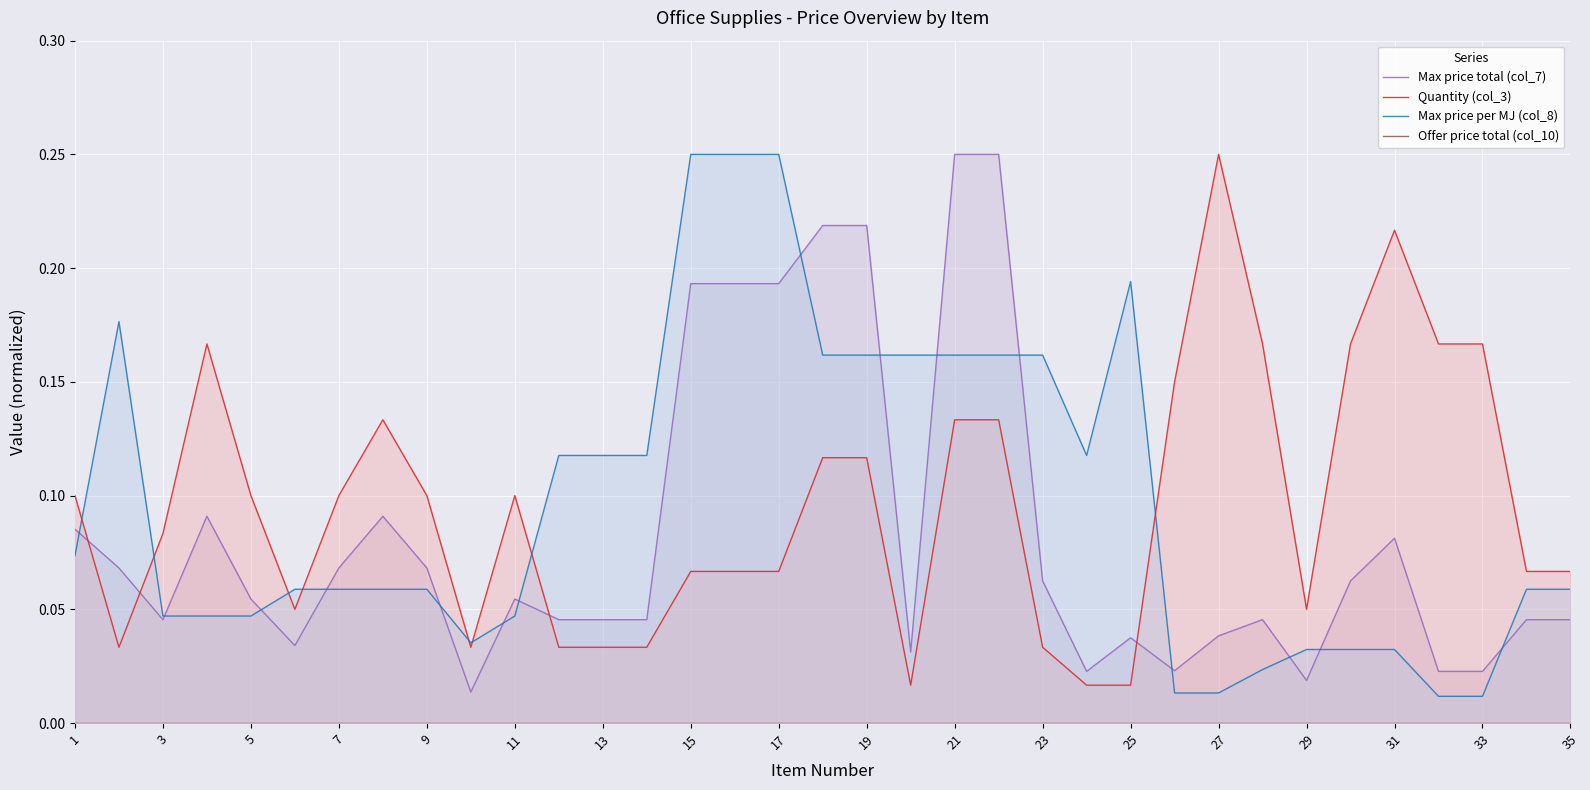

Count the number of categories in the chart.

35